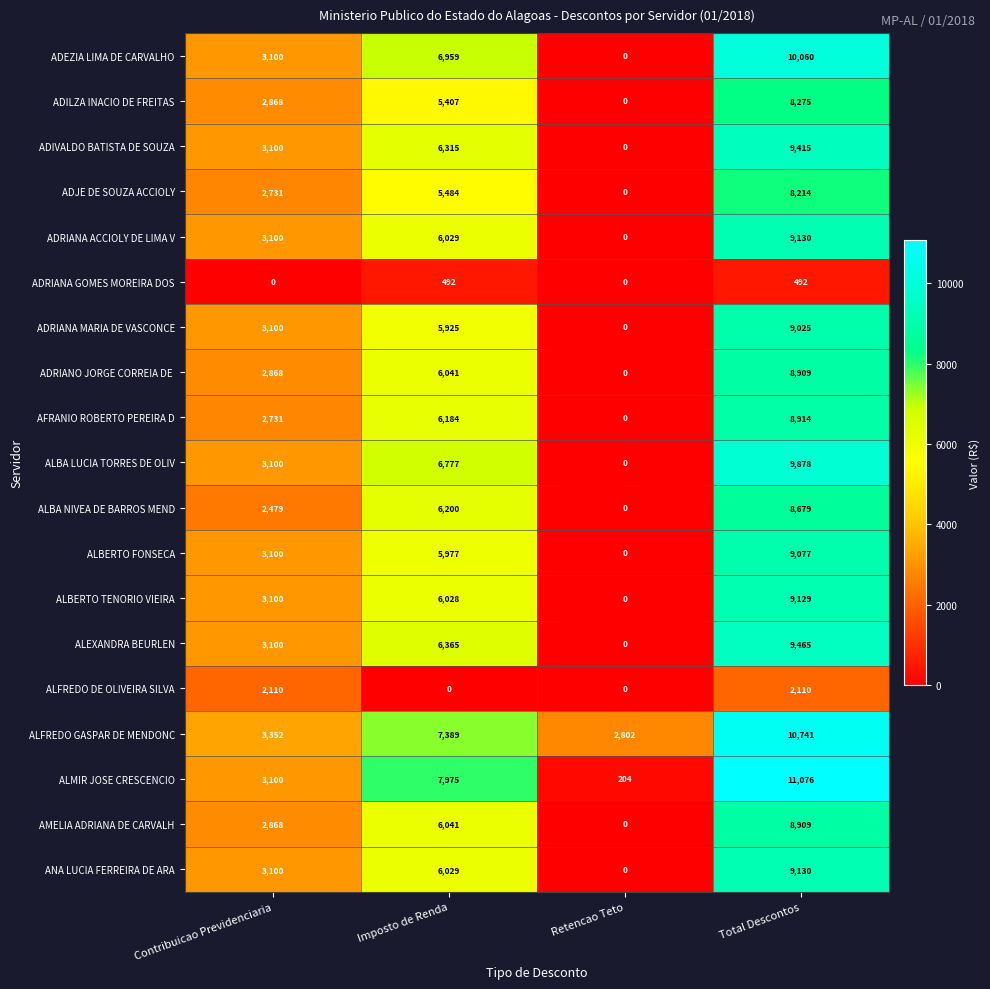

True or false: ADJE DE SOUZA ACCIOLY has a value of -3502 at Retencao Teto.

False